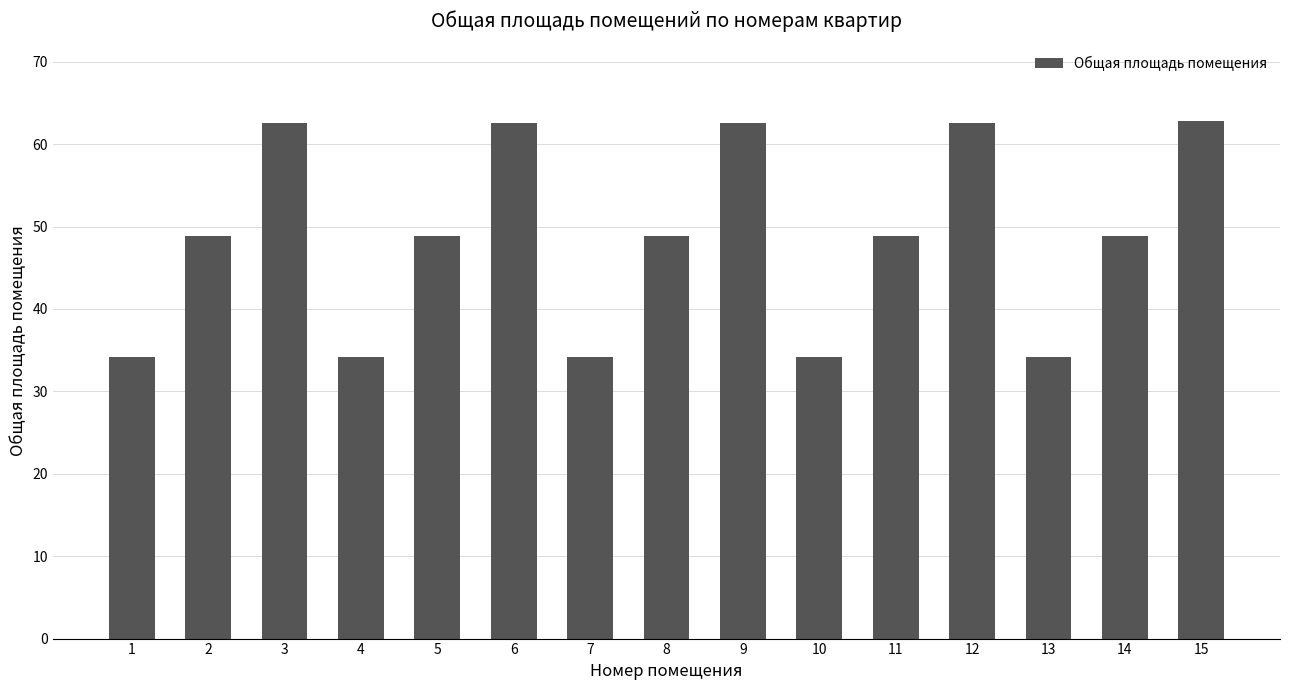

At which label does the data first exceed 48?

2